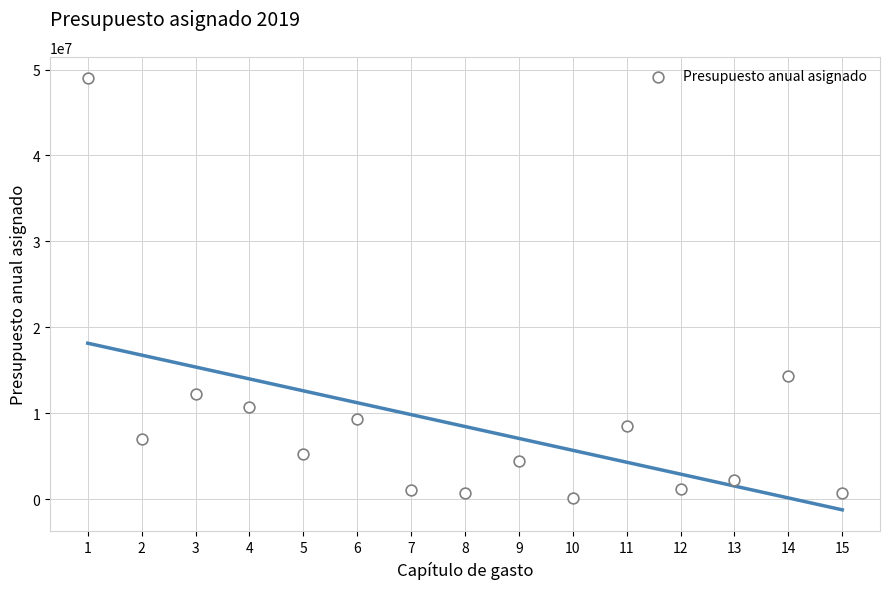

What Y value in the scatter plot is closest to 24567517?

14283983.9